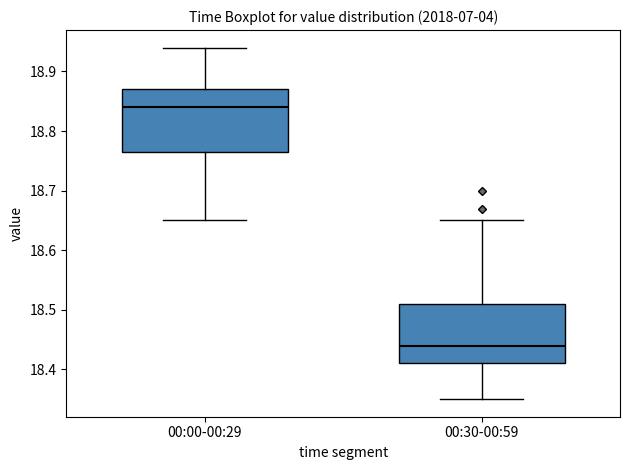

Which box has the highest median line?

00:00-00:29